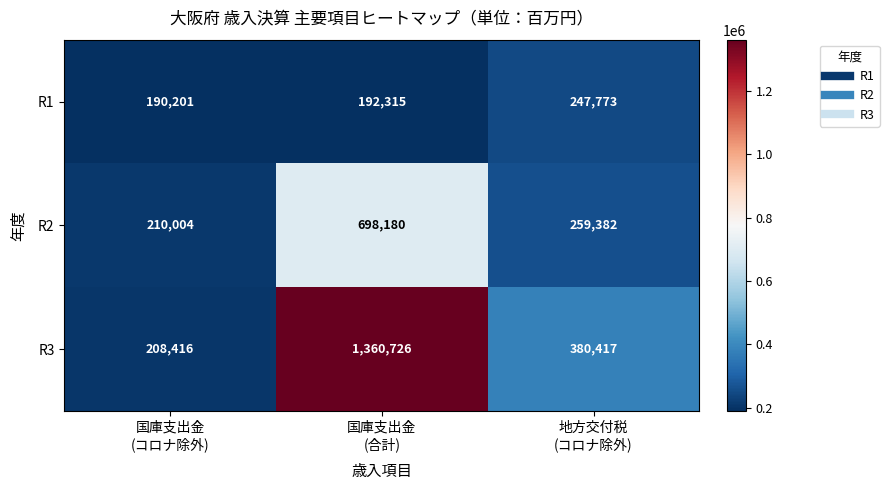

Reading left to right, transcribe all the data shown in this chart.

R1: 190201	192315	247773
R2: 210004	698180	259382
R3: 208416	1360726	380417